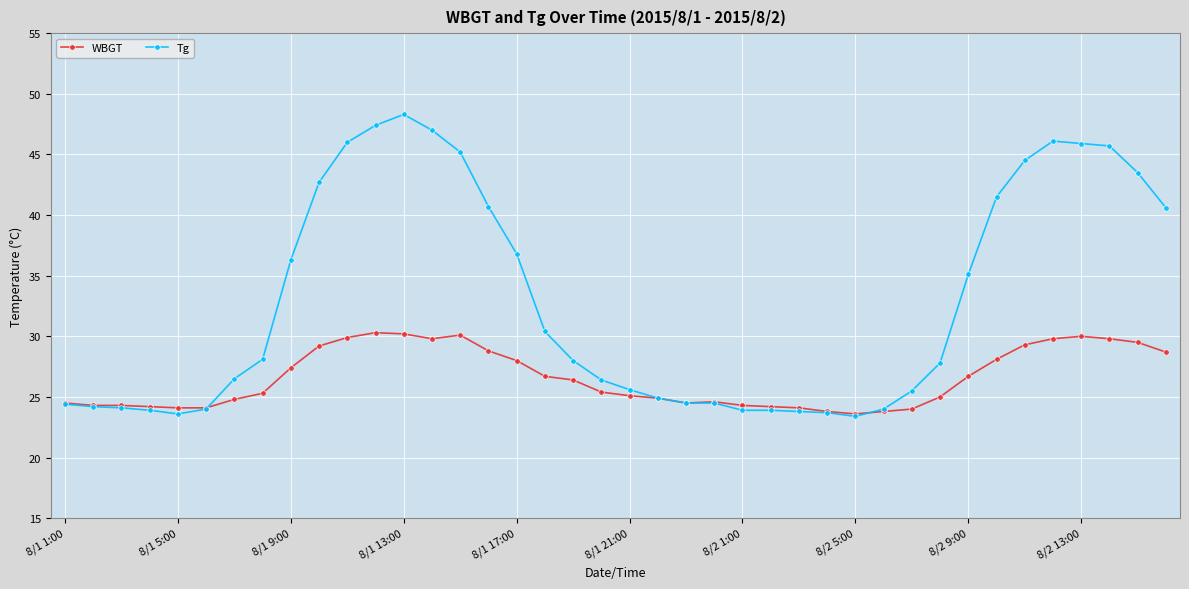

What is the value of the Tg point at the 38th from the left?

45.7